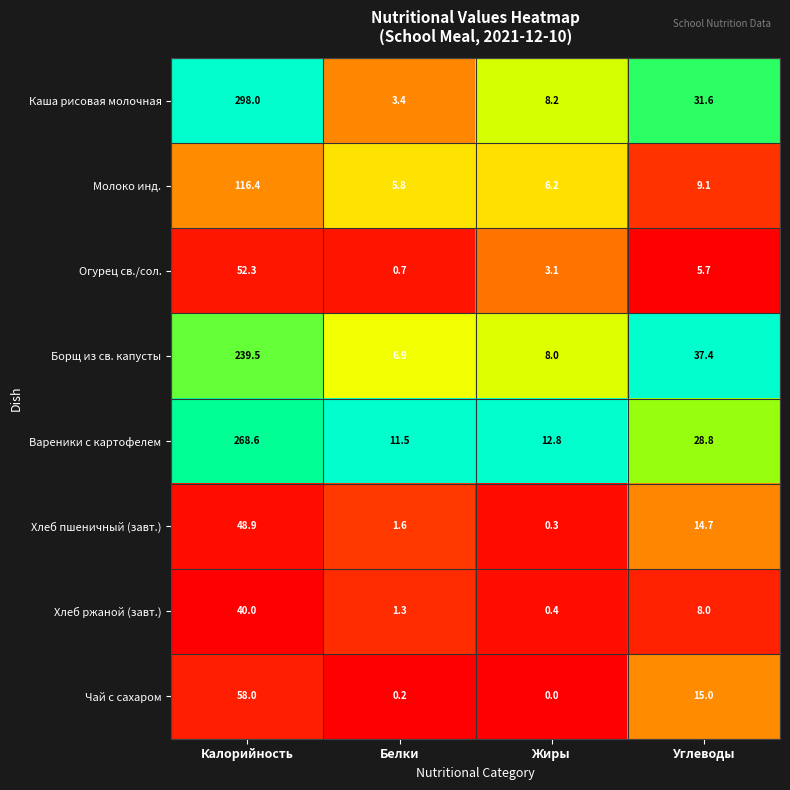

What is the difference between the Борщ из св. капусты values at Углеводы and Белки?

30.5